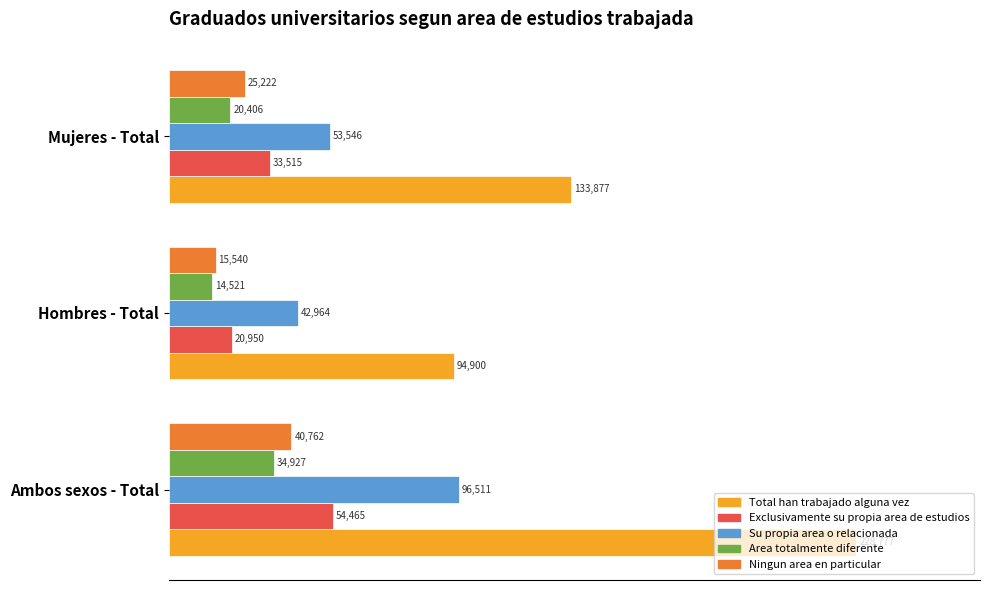

Rank the series by their maximum value, from highest to lowest.

Total han trabajado alguna vez, Su propia area o relacionada, Exclusivamente su propia area de estudios, Ningun area en particular, Area totalmente diferente